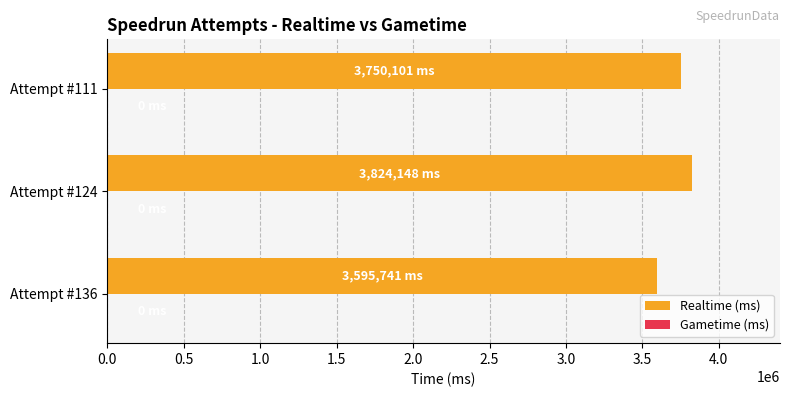

Reading top to bottom, list all the values displayed in this chart.

3750101	3824148	3595741